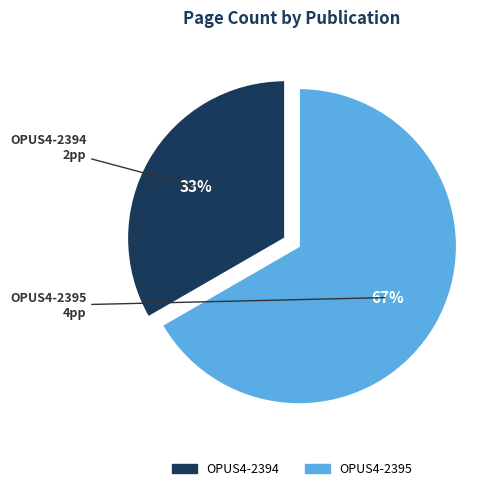

Combined, do OPUS4-2394 and OPUS4-2395 account for over 50%?

Yes